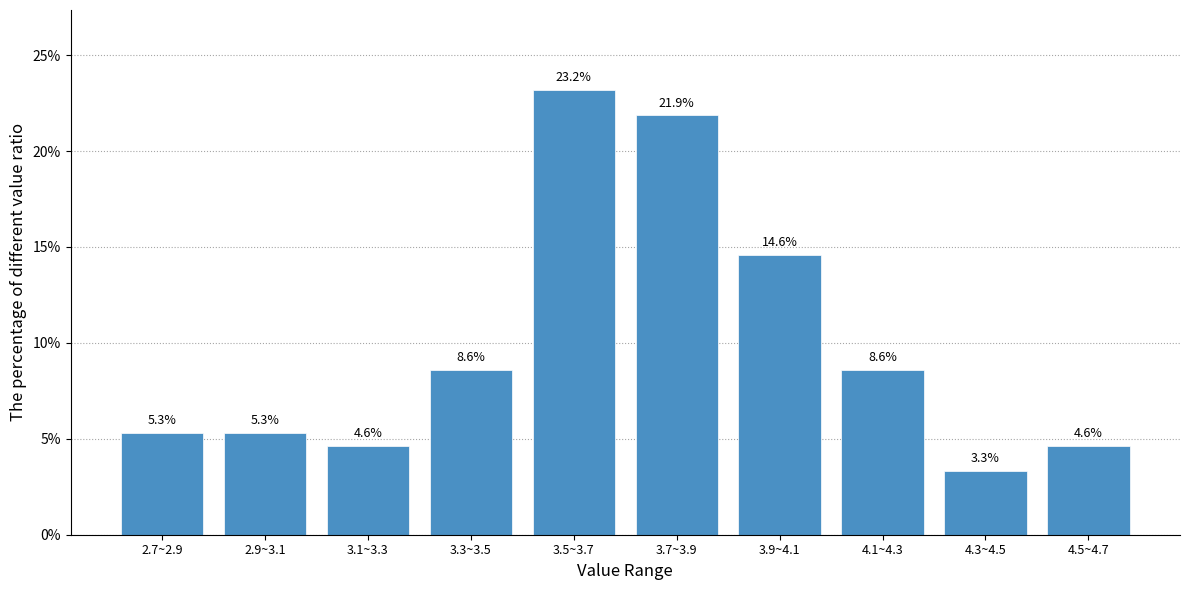

Reading right to left, extract all data points from this chart.

4.6	3.3	8.6	14.6	21.9	23.2	8.6	4.6	5.3	5.3